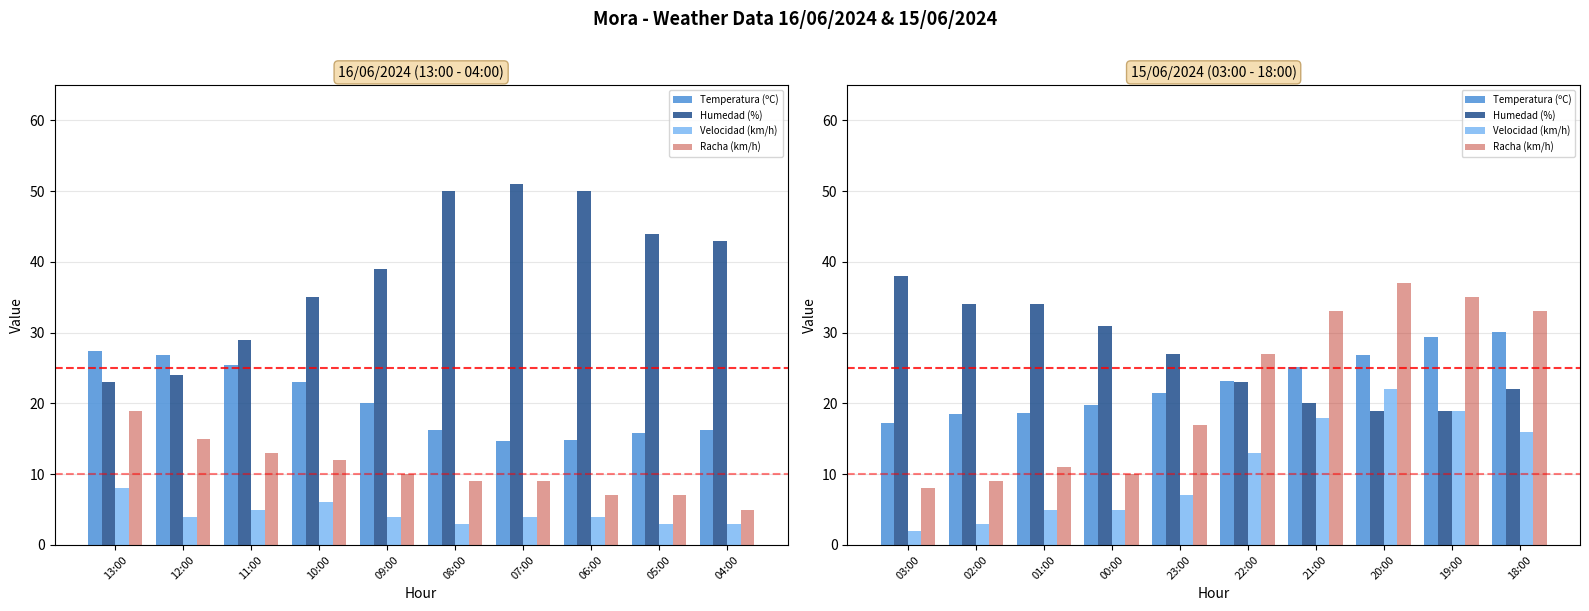

What is the lowest value of the Humedad (%) series?

19.0